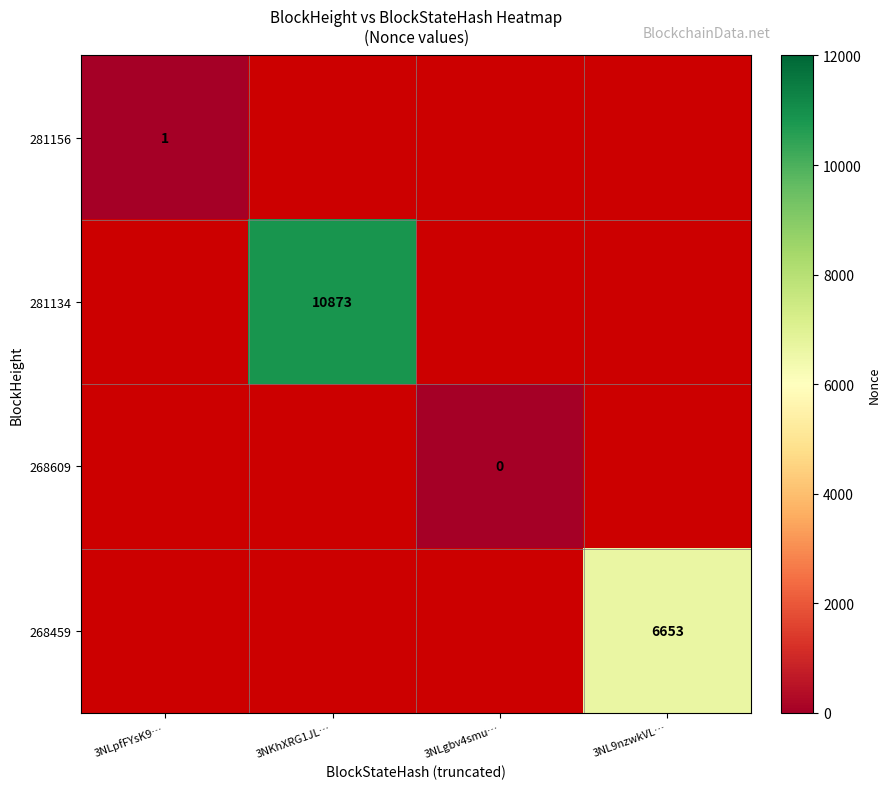

The 268459 series shows 9901 at 3NL9nzwkVL…. True or false?

False